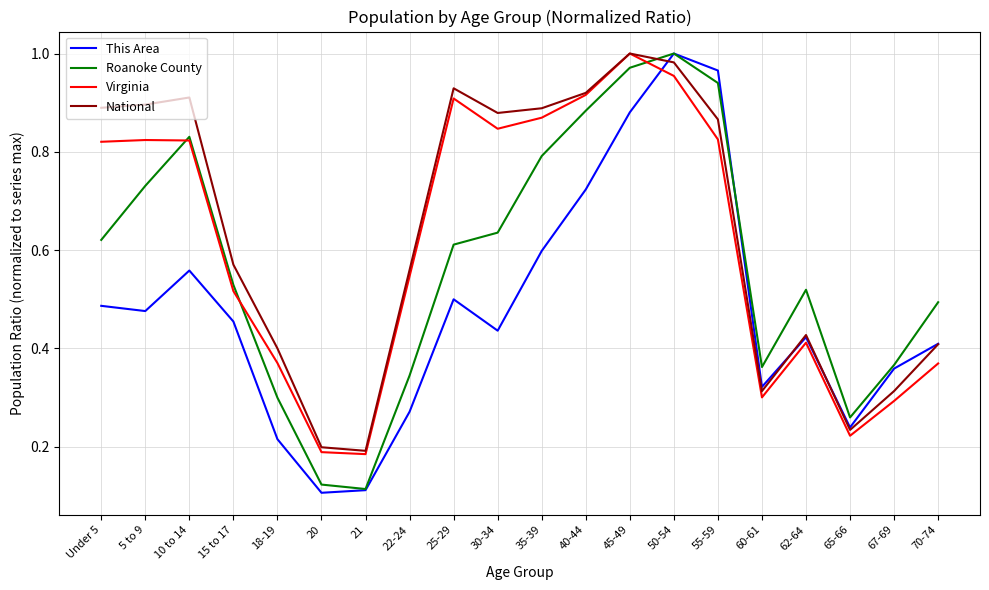

How many lines are shown in the chart?

4